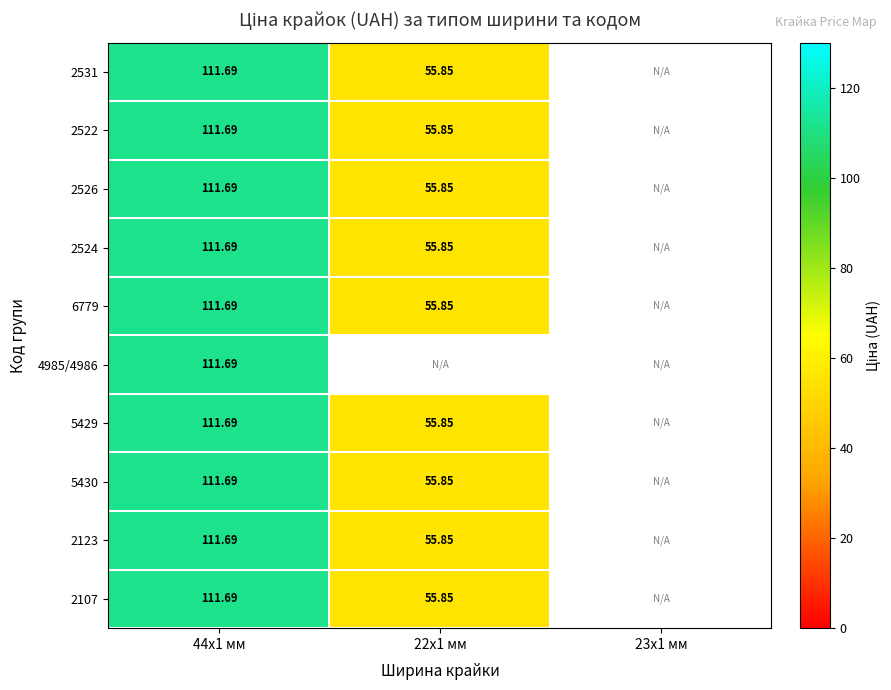

What is the sum of the 2107 values at 22x1 мм and 44x1 мм?

167.5